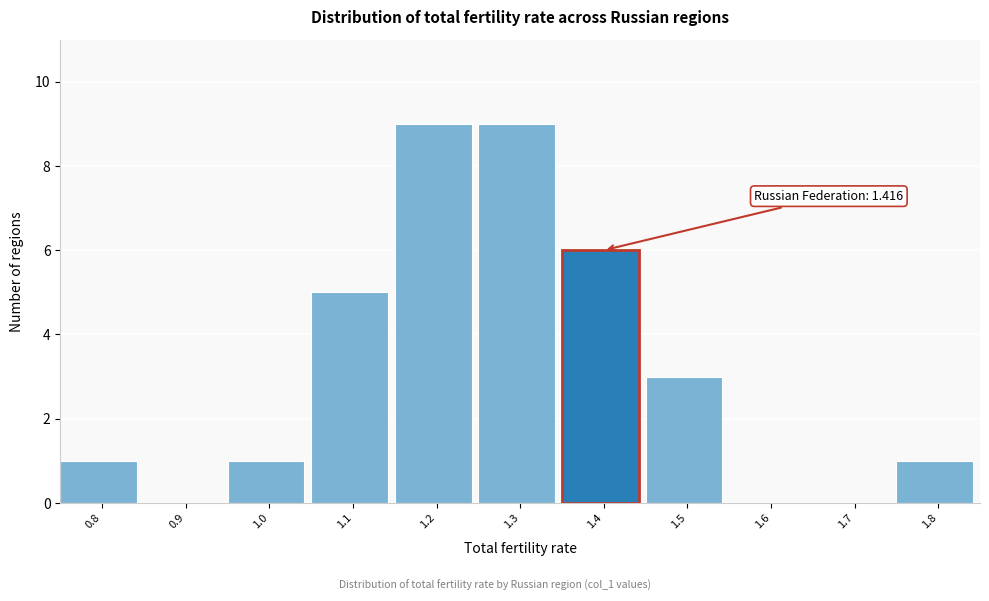

Reading right to left, transcribe all the data shown in this chart.

1.8=1	1.7=0	1.6=0	1.5=3	1.4=6	1.3=9	1.2=9	1.1=5	1.0=1	0.9=0	0.8=1